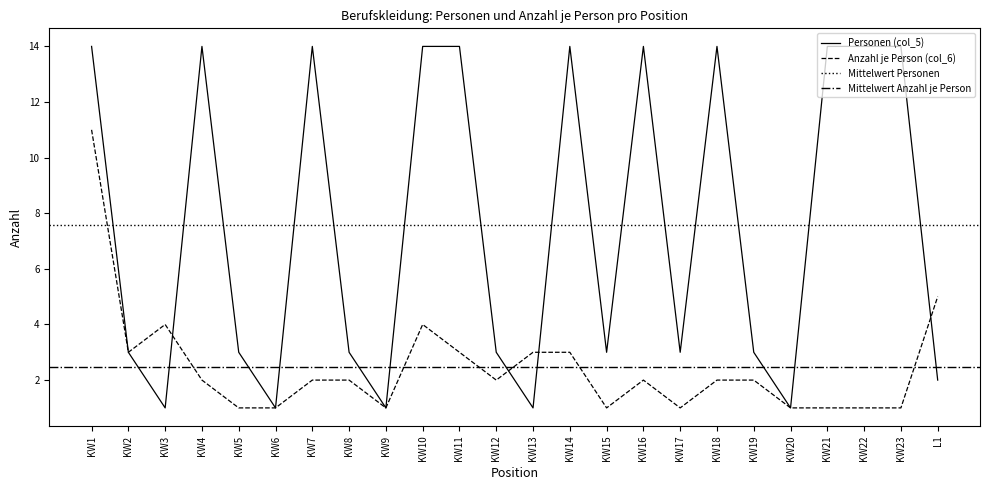

Reading left to right, transcribe all the data shown in this chart.

Personen (col_5): KW1=14	KW2=3	KW3=1	KW4=14	KW5=3	KW6=1	KW7=14	KW8=3	KW9=1	KW10=14	KW11=14	KW12=3	KW13=1	KW14=14	KW15=3	KW16=14	KW17=3	KW18=14	KW19=3	KW20=1	KW21=14	KW22=14	KW23=14	L1=2
Anzahl je Person (col_6): KW1=11	KW2=3	KW3=4	KW4=2	KW5=1	KW6=1	KW7=2	KW8=2	KW9=1	KW10=4	KW11=3	KW12=2	KW13=3	KW14=3	KW15=1	KW16=2	KW17=1	KW18=2	KW19=2	KW20=1	KW21=1	KW22=1	KW23=1	L1=5